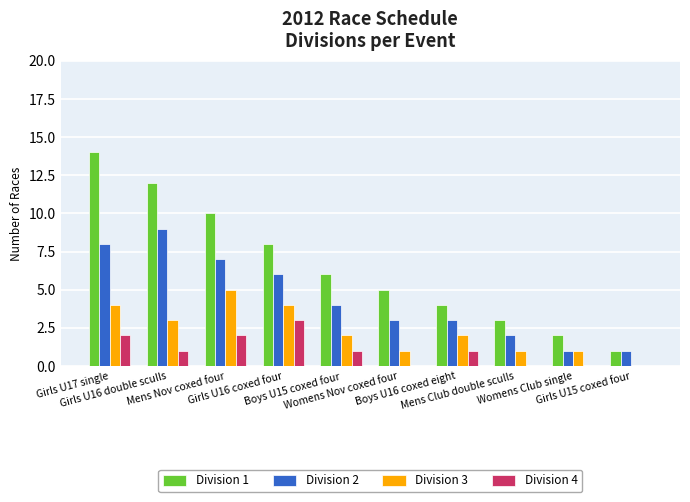

Reading left to right, transcribe all the data shown in this chart.

Division 1: Girls U17 single=14	Girls U16 double sculls=12	Mens Nov coxed four=10	Girls U16 coxed four=8	Boys U15 coxed four=6	Womens Nov coxed four=5	Boys U16 coxed eight=4	Mens Club double sculls=3	Womens Club single=2	Girls U15 coxed four=1
Division 2: Girls U17 single=8	Girls U16 double sculls=9	Mens Nov coxed four=7	Girls U16 coxed four=6	Boys U15 coxed four=4	Womens Nov coxed four=3	Boys U16 coxed eight=3	Mens Club double sculls=2	Womens Club single=1	Girls U15 coxed four=1
Division 3: Girls U17 single=4	Girls U16 double sculls=3	Mens Nov coxed four=5	Girls U16 coxed four=4	Boys U15 coxed four=2	Womens Nov coxed four=1	Boys U16 coxed eight=2	Mens Club double sculls=1	Womens Club single=1	Girls U15 coxed four=0
Division 4: Girls U17 single=2	Girls U16 double sculls=1	Mens Nov coxed four=2	Girls U16 coxed four=3	Boys U15 coxed four=1	Womens Nov coxed four=0	Boys U16 coxed eight=1	Mens Club double sculls=0	Womens Club single=0	Girls U15 coxed four=0